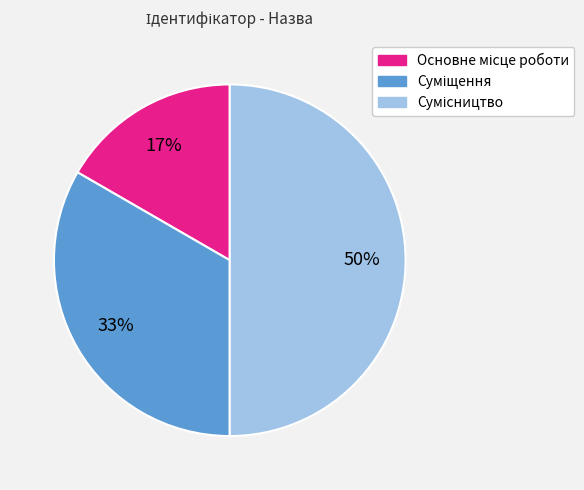

To the nearest percent, what is the difference between the largest and smallest slice percentages?

33%